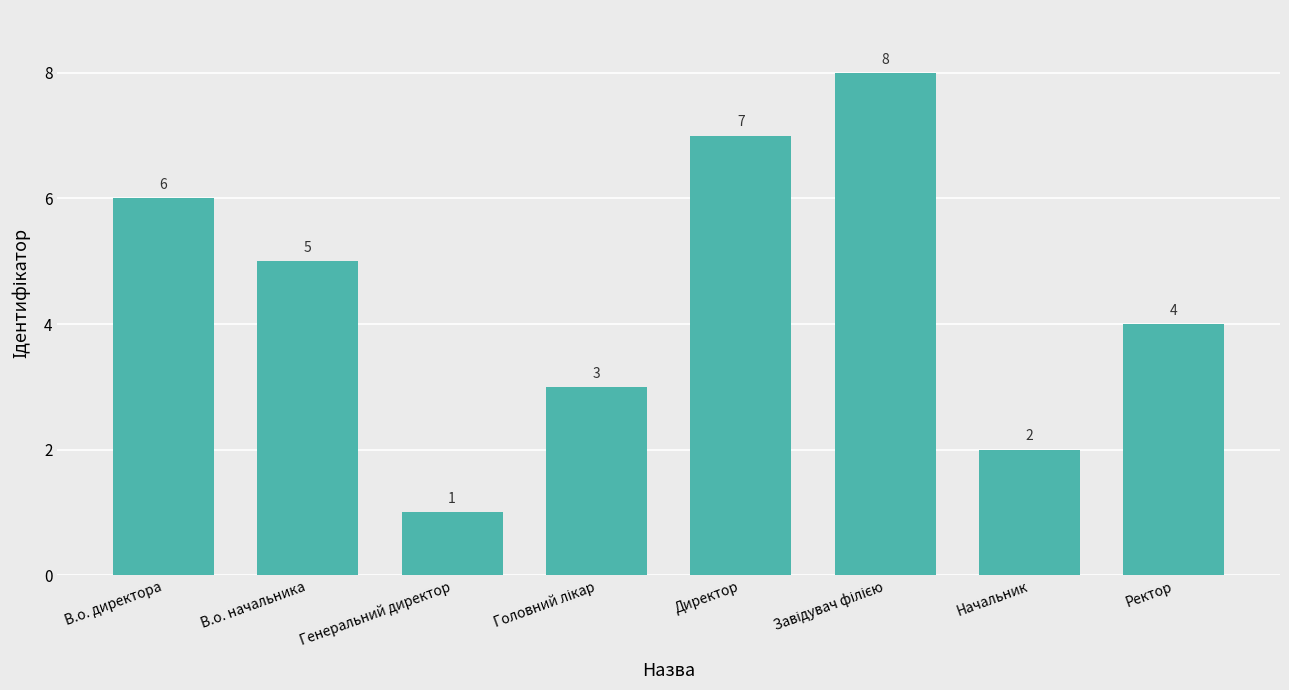

At which label does the data first exceed 5?

В.о. директора